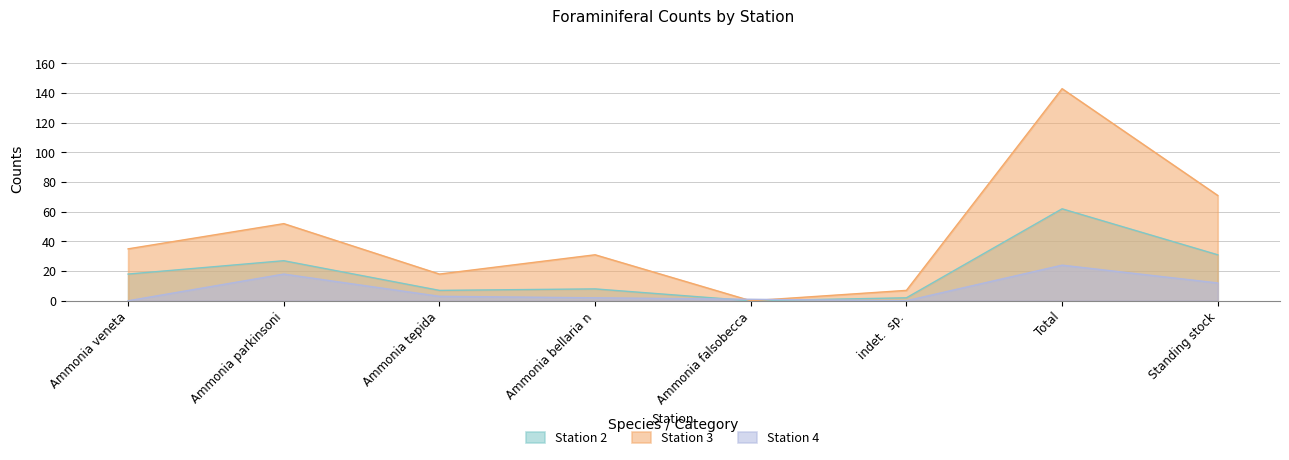

Where is the first local maximum for Station 2?

Ammonia parkinsoni